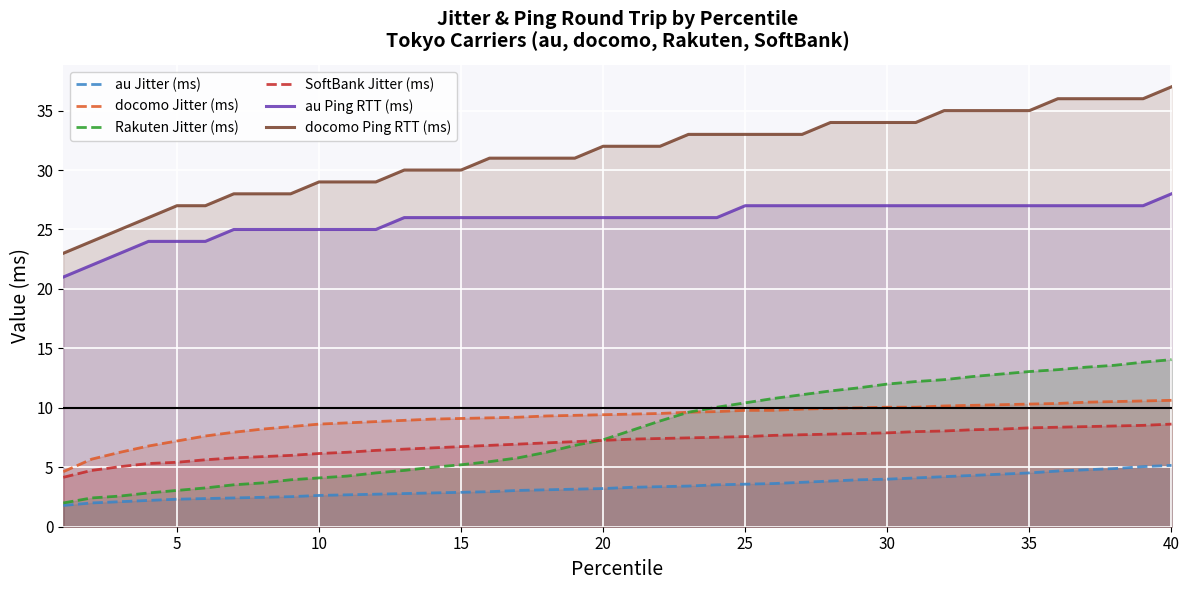

At which label does docomo Ping RTT (ms) reach its peak?

40